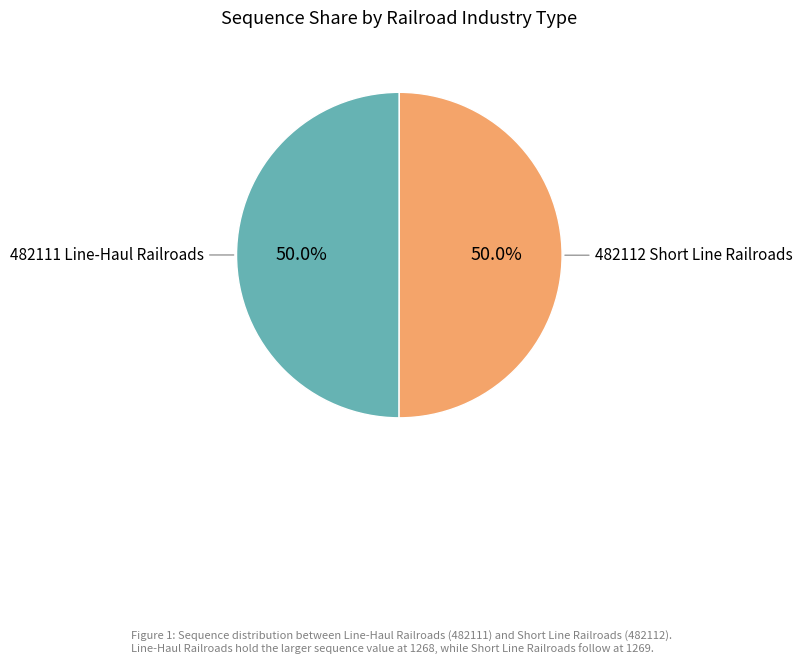

How many slices are in this pie chart?

2